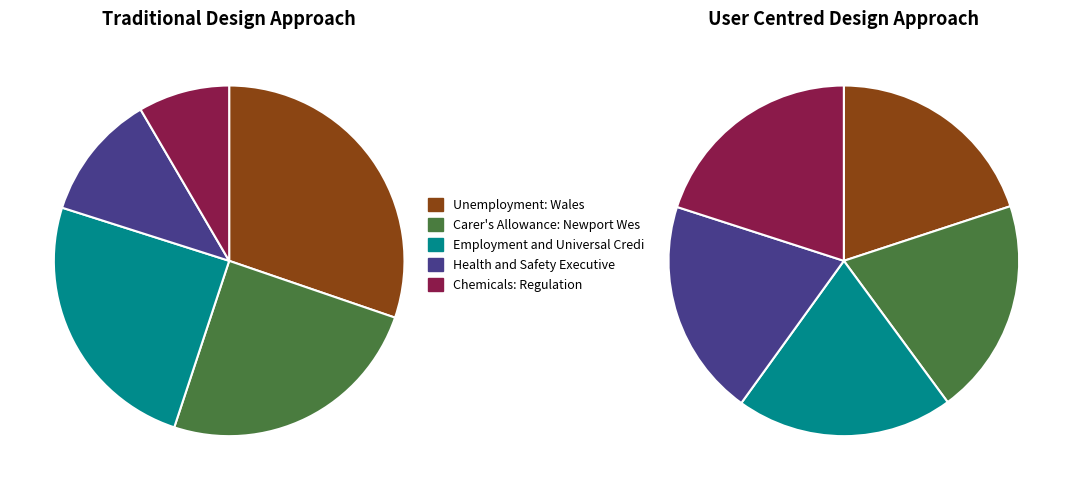

Does Health and Safety Executive account for over 50% of the chart?

No